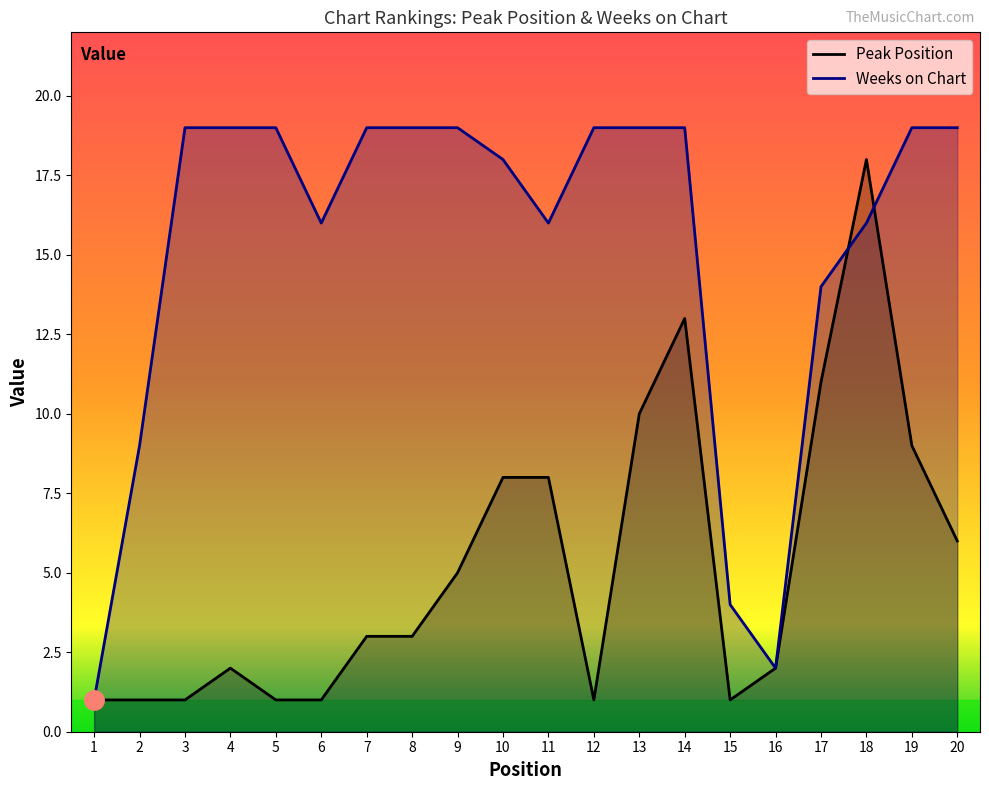

Count the number of data series in this chart.

2